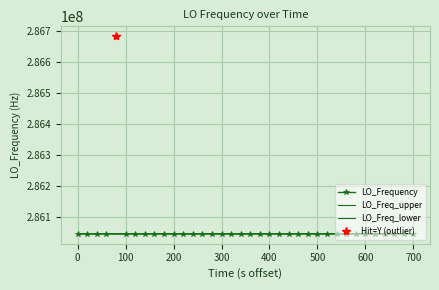

What is the ratio of the value at 19 to the value at 15?

1.0